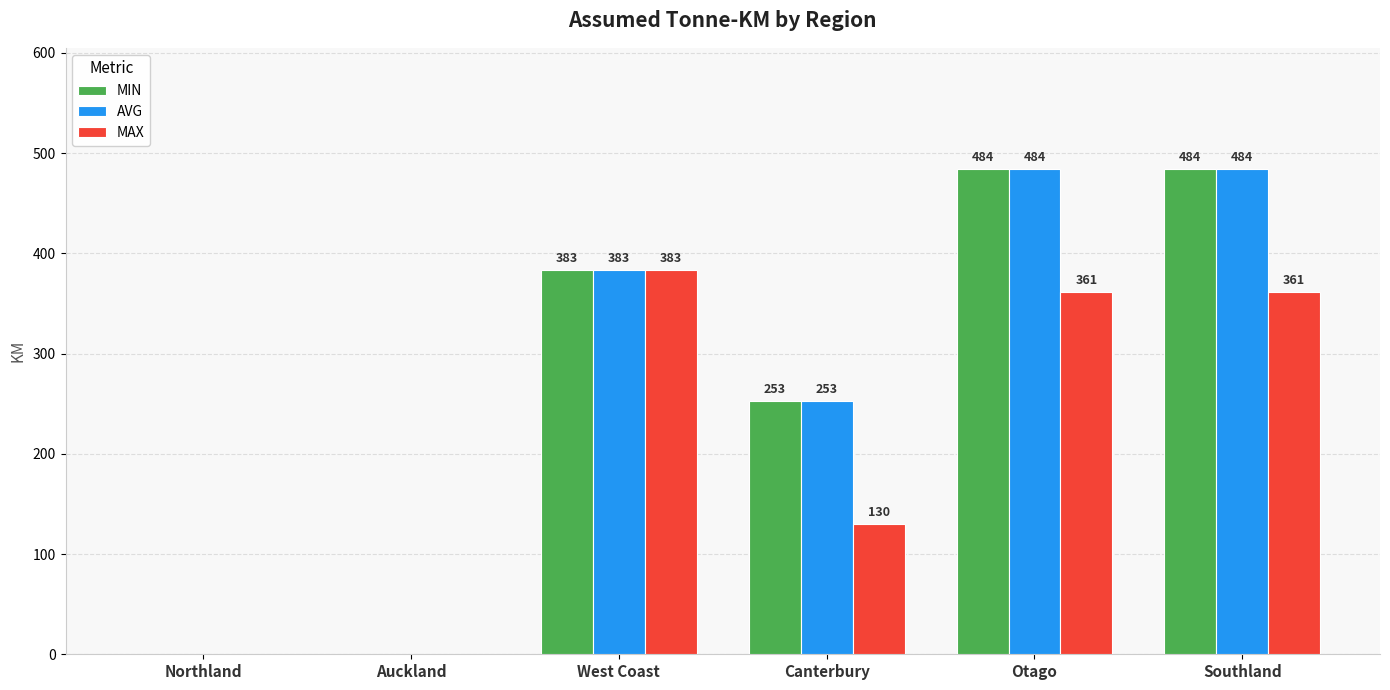

Reading right to left, list all the values displayed in this chart.

MIN: Southland=484	Otago=484	Canterbury=253	West Coast=383	Auckland=0	Northland=0
AVG: Southland=484	Otago=484	Canterbury=253	West Coast=383	Auckland=0	Northland=0
MAX: Southland=361	Otago=361	Canterbury=130	West Coast=383	Auckland=0	Northland=0